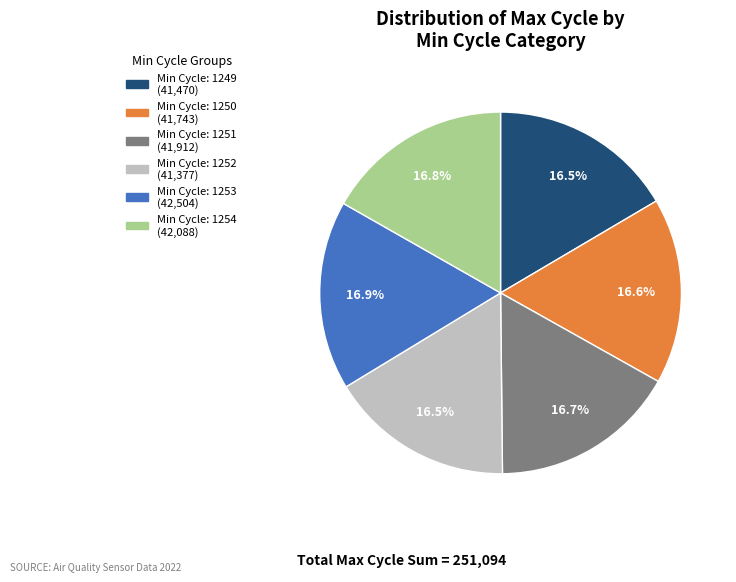

Is there any slice that represents more than half of the pie?

No